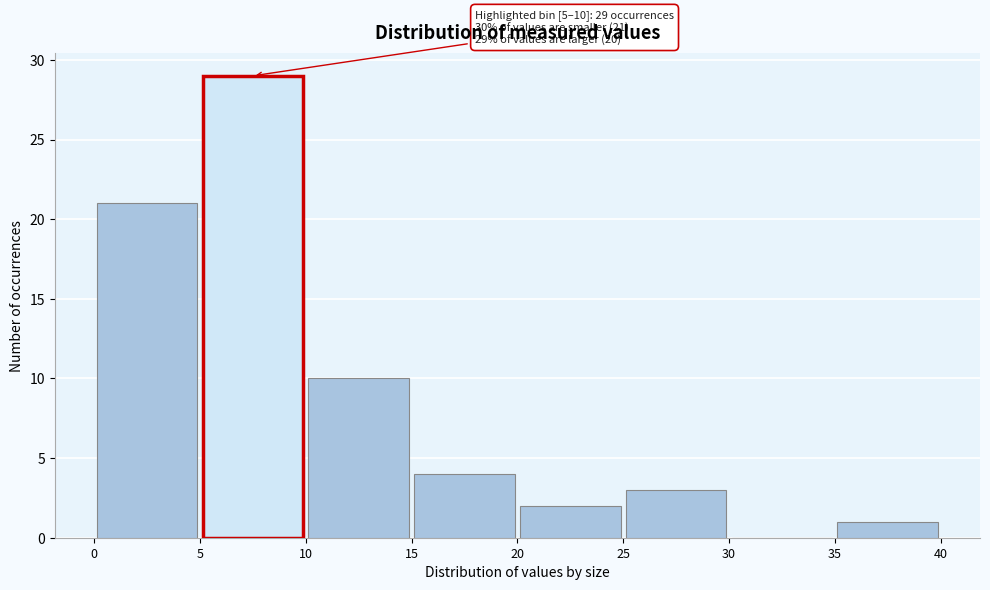

Over which range of the x-axis is the bar tallest?

5 to 10